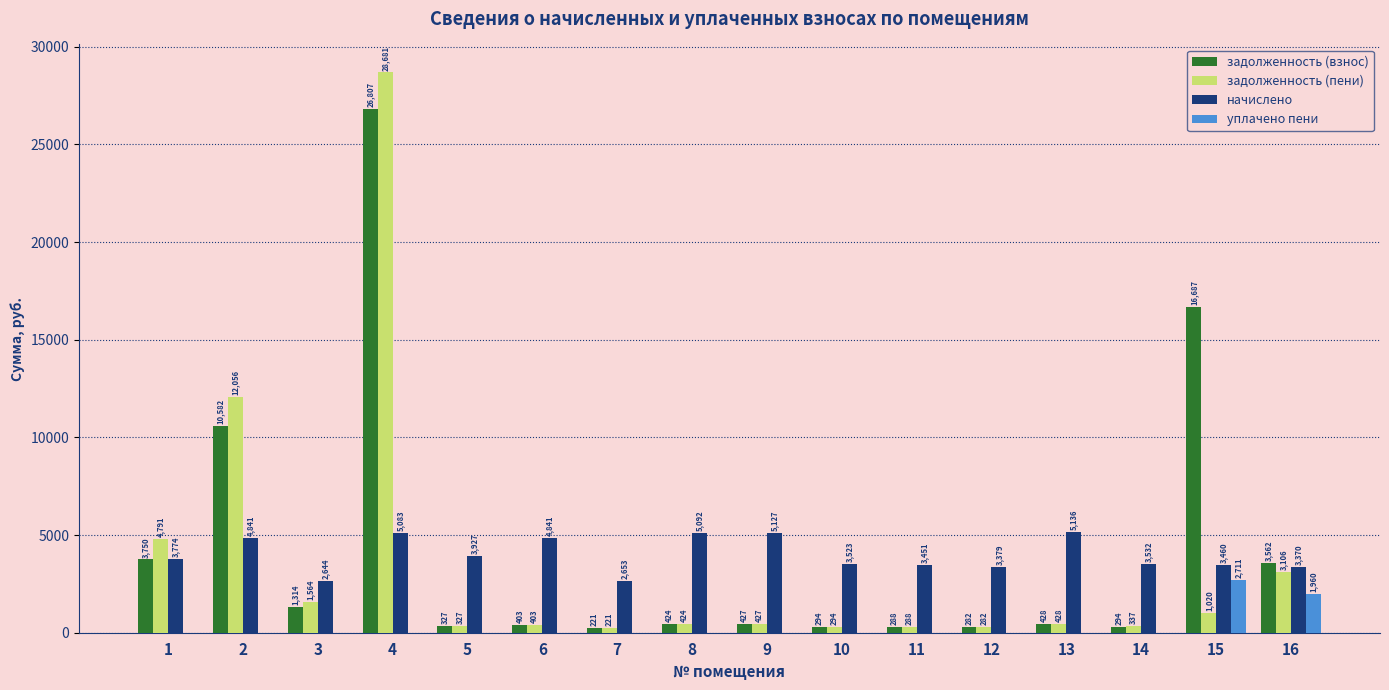

Which series changed the most between 6 and 11?

начислено